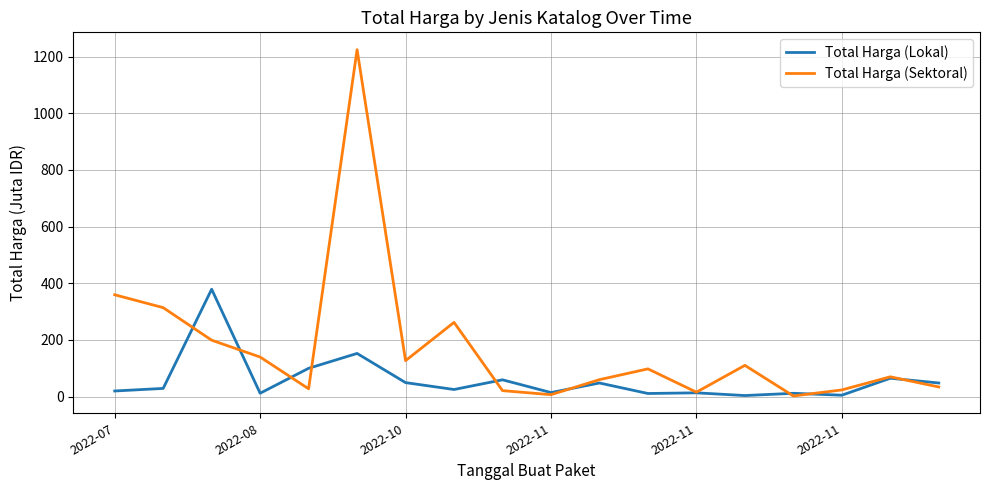

Which series has the largest total across all categories?

Total Harga (Sektoral)